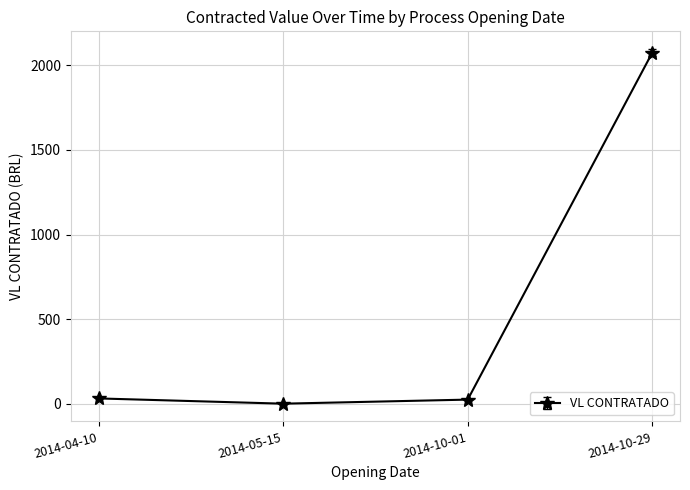

Does the chart display data point markers on the line(s)?

Yes